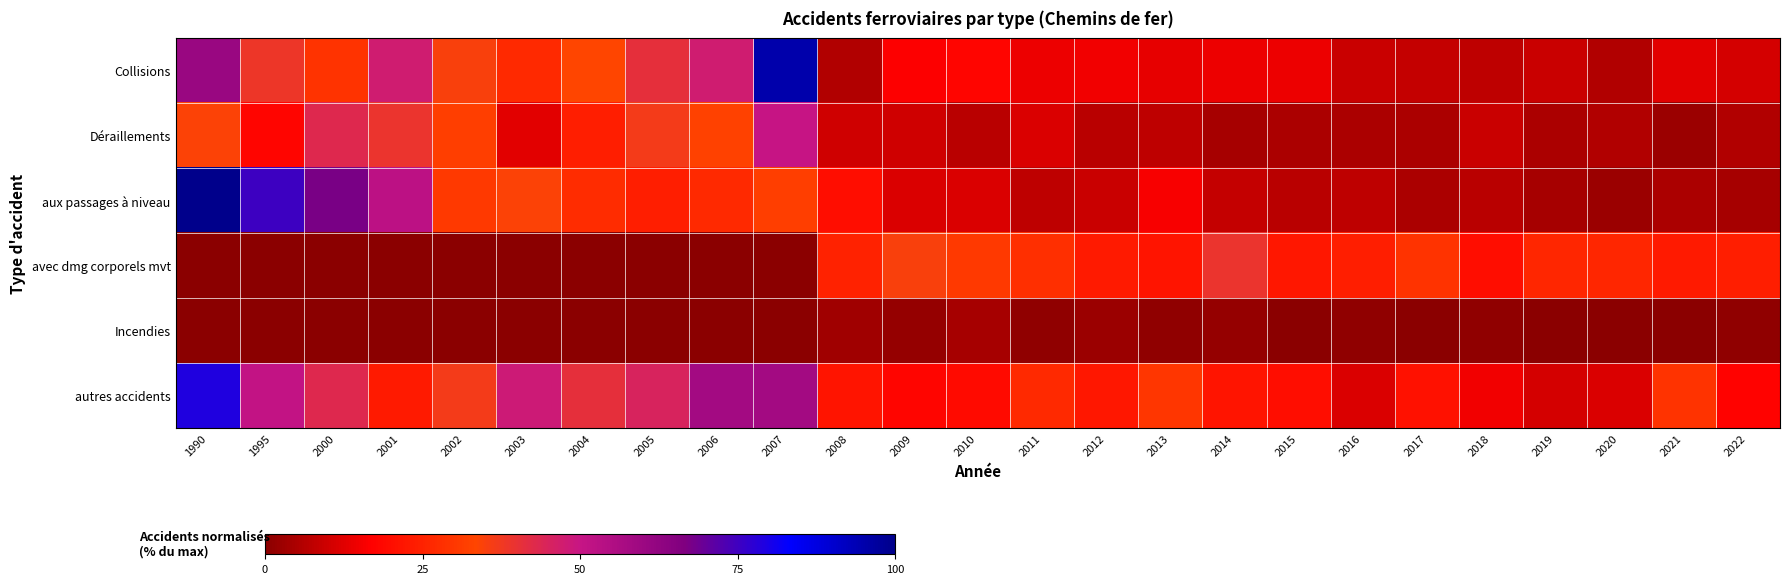

At 2001, list the series in order from smallest to largest.

avec dmg corporels mvt, Incendies, autres accidents, Déraillements, Collisions, aux passages à niveau